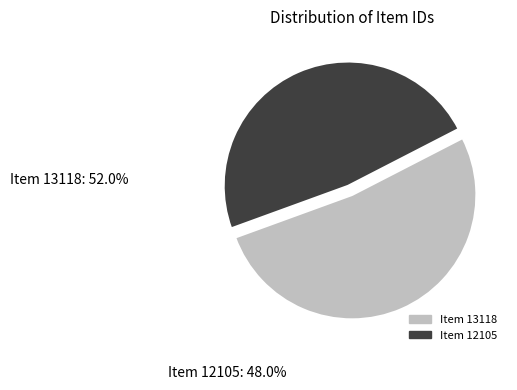

Is it true that Item 13118 is 38% of the pie?

False